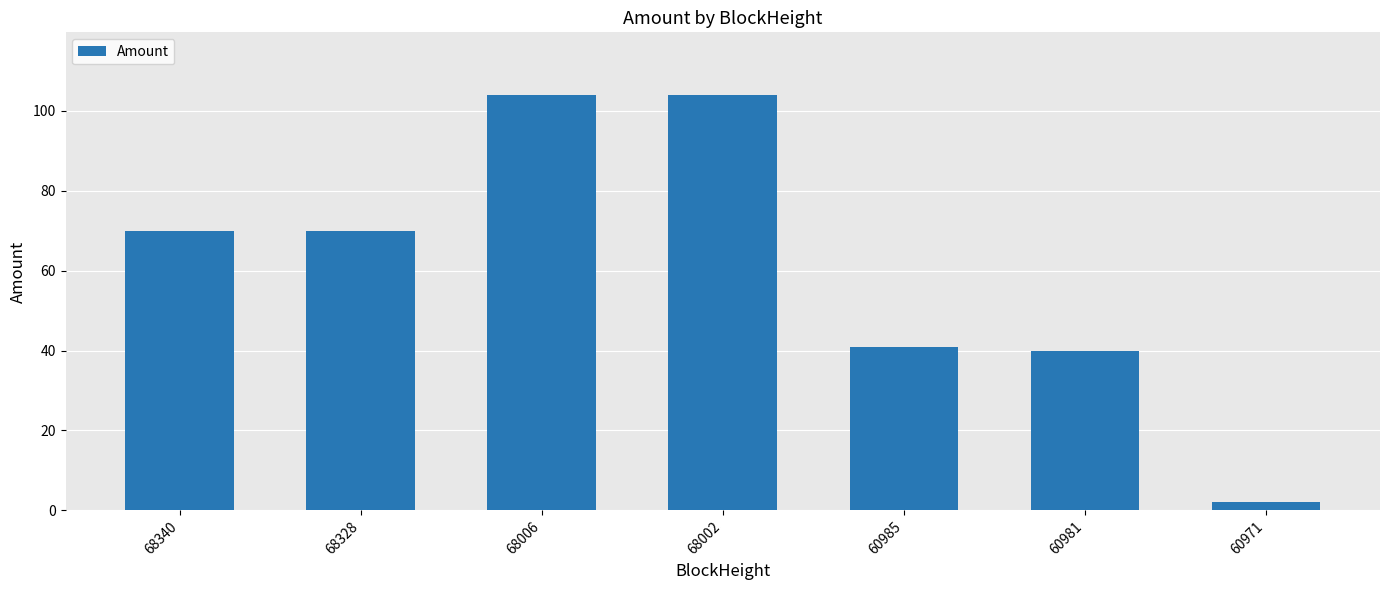

What is the change in value from 68328 to 68002?

+34.0